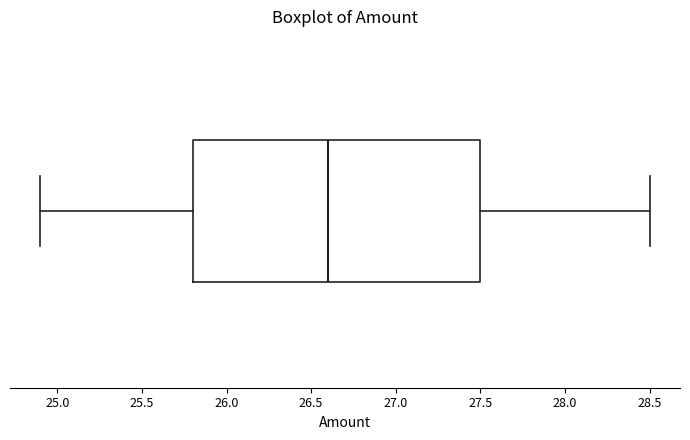

Transcribe this box plot: give where the median line is, the range the box spans, and where the two whiskers end, as read against the x-axis. The values are not printed on the chart, so give them approximately, as read against the axis.

median 26.6, box 25.8 to 27.5, whiskers 24.9 to 28.5